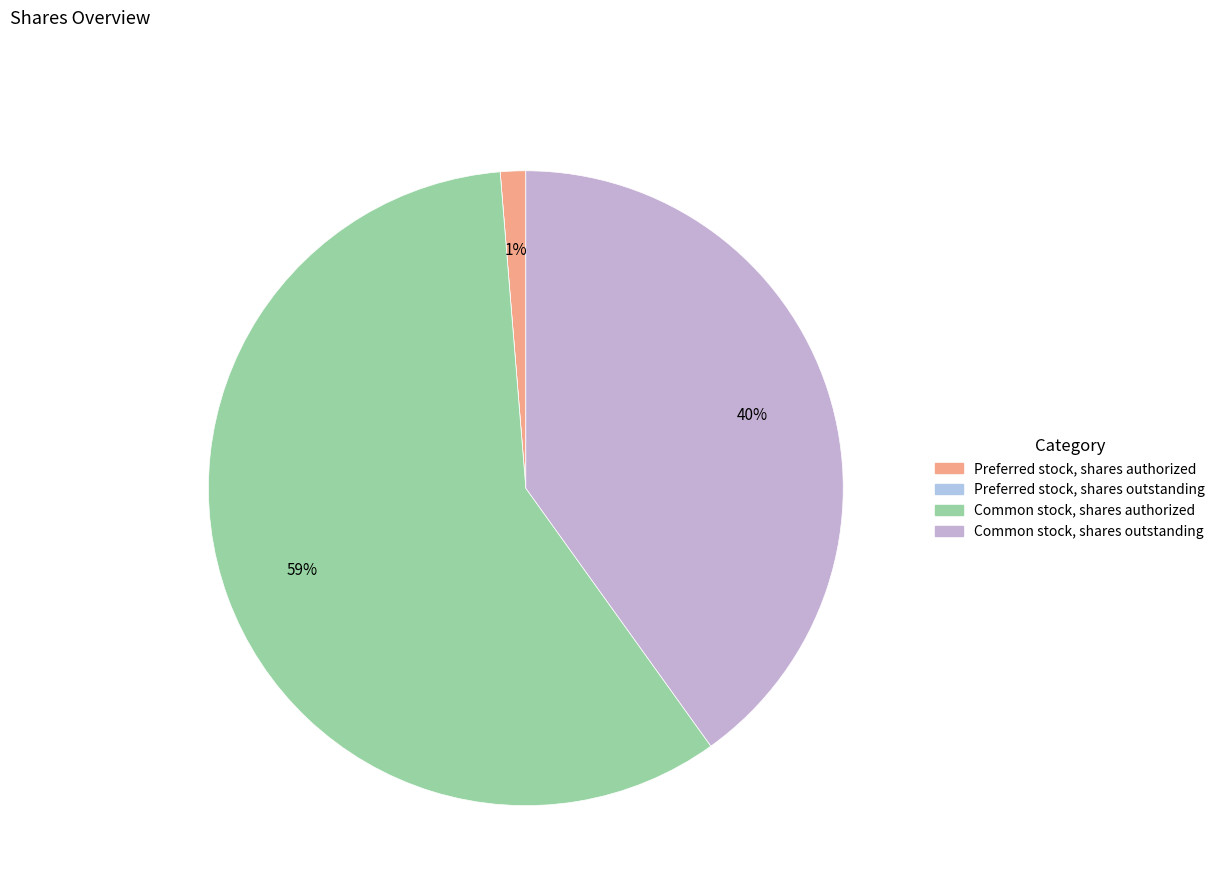

Combined, what portion of the pie is Common stock, shares outstanding and Common stock, shares authorized?

98.7%